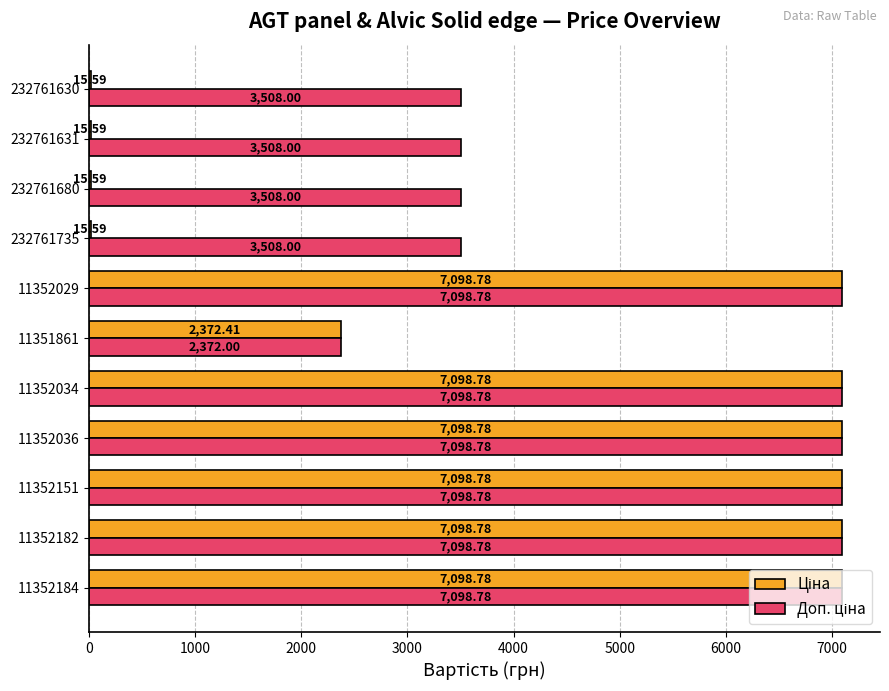

What is the total value across all series at 11352034?

14197.6